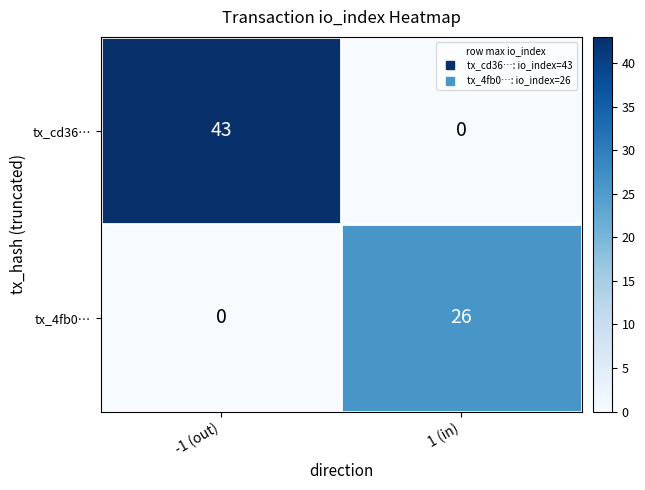

How many series are shown in this chart?

2